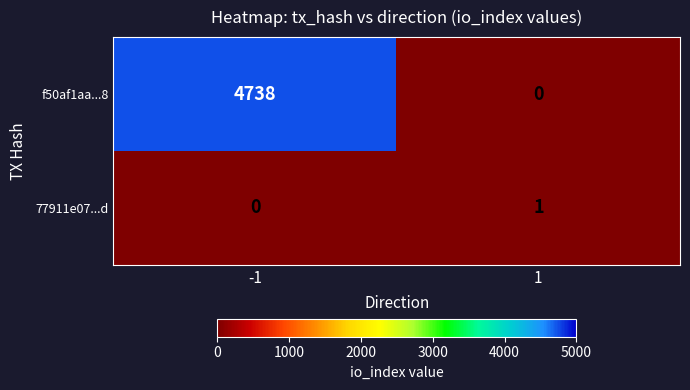

Is it true that f50af1aa...8 equals 0 at 1?

True